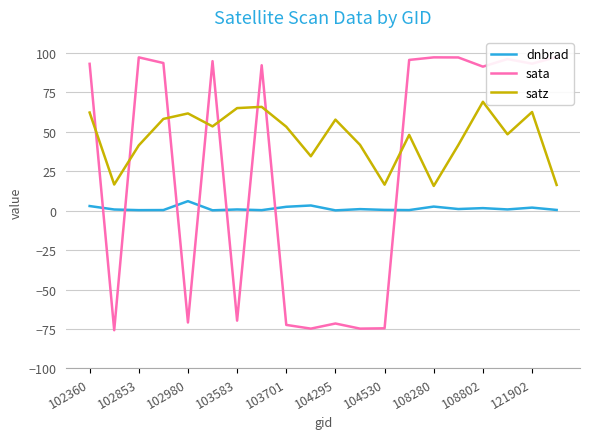

Is the value of satz at 104530 greater than the value of dnbrad at 102853?

Yes